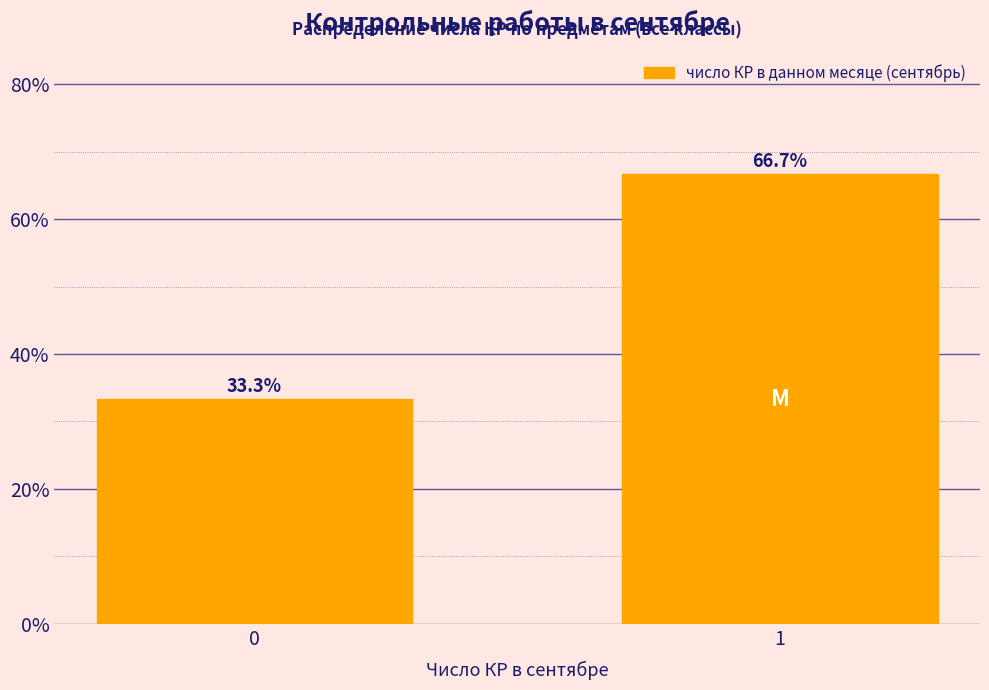

Reading right to left, what are all the values shown in this chart?

1=66.7	0=33.3